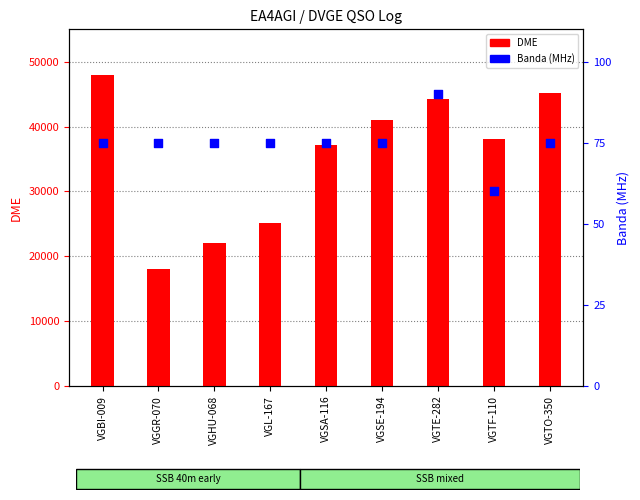

What are all the series names shown in the legend?

DME, Banda (MHz)